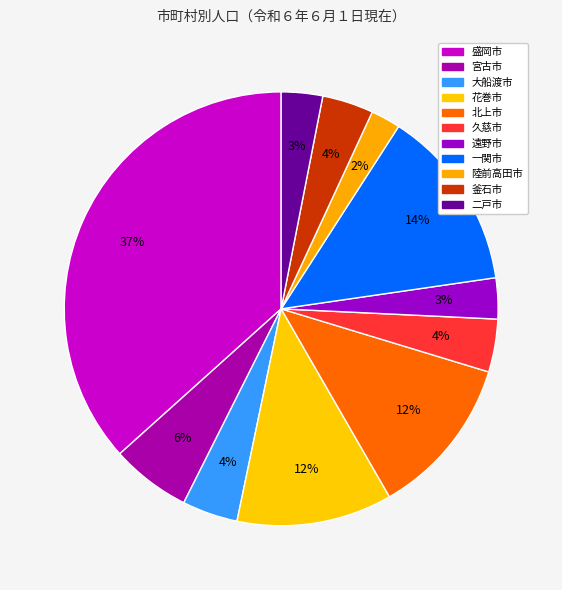

How many segments does this pie chart have?

11